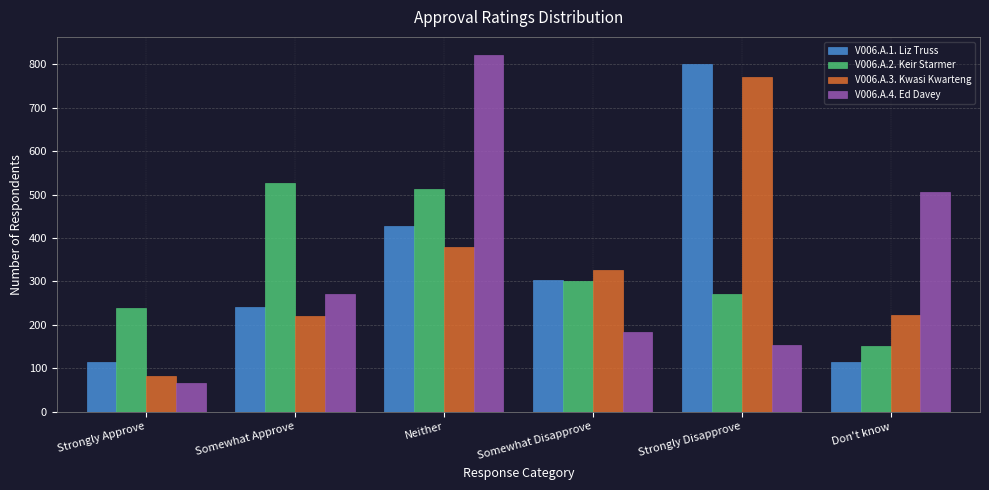

What is the difference between the highest and lowest values at Strongly Disapprove?

647